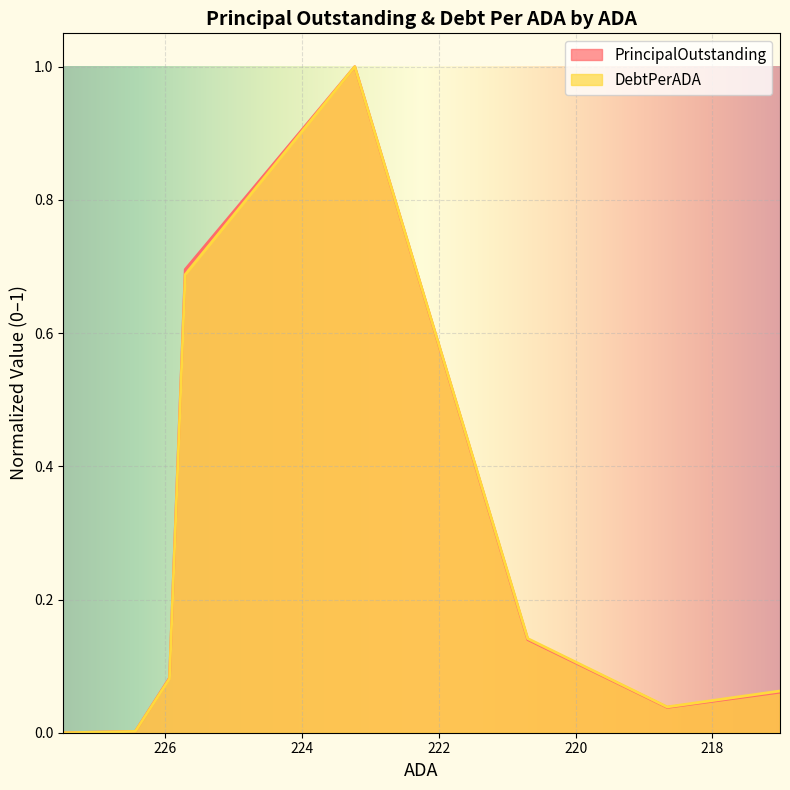

What is the difference between the PrincipalOutstanding values at 223.23 and 225.71?

0.3